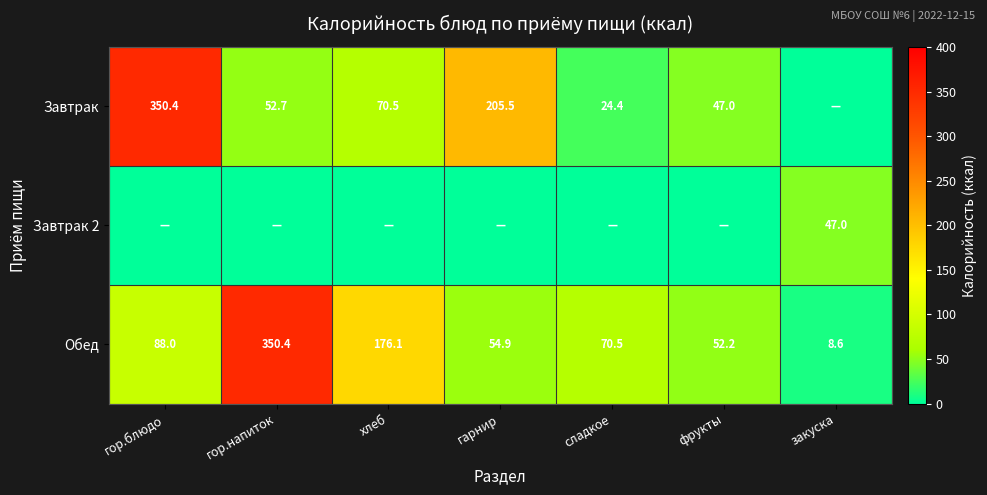

The value of Завтрак at фрукты is 64.9. True or false?

False